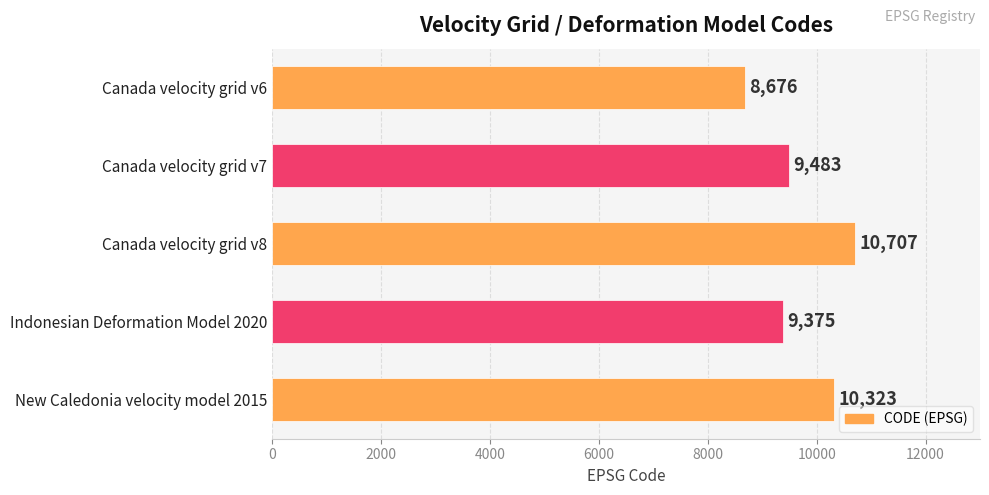

Reading top to bottom, transcribe all the data shown in this chart.

Canada velocity grid v6=8676	Canada velocity grid v7=9483	Canada velocity grid v8=10707	Indonesian Deformation Model 2020=9375	New Caledonia velocity model 2015=10323